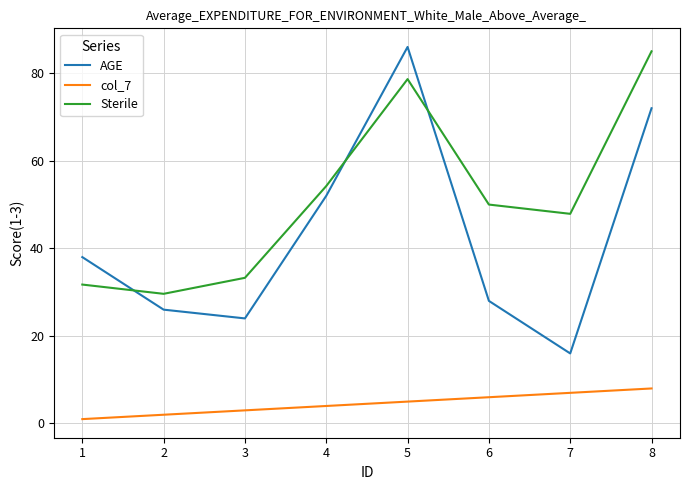

Is the value of col_7 at 5 greater than the value of Sterile at 8?

No